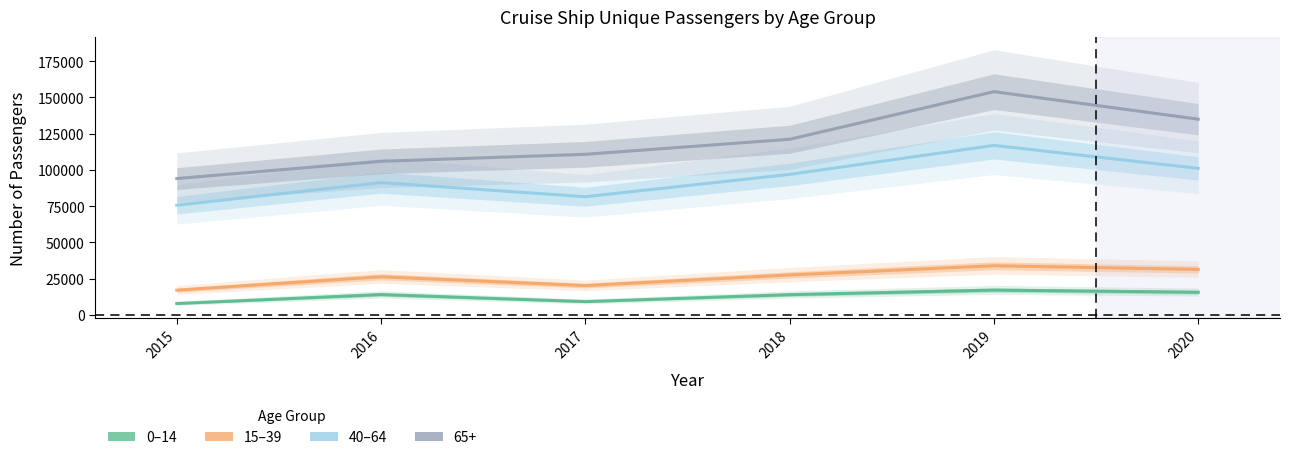

Is it true that 40-64 equals 101043 at 2020?

True